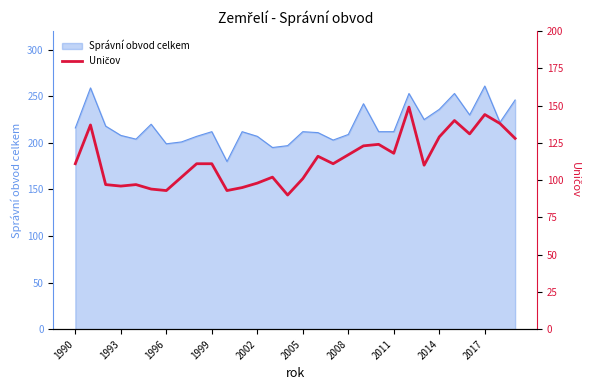

How many lines are shown in the chart?

1